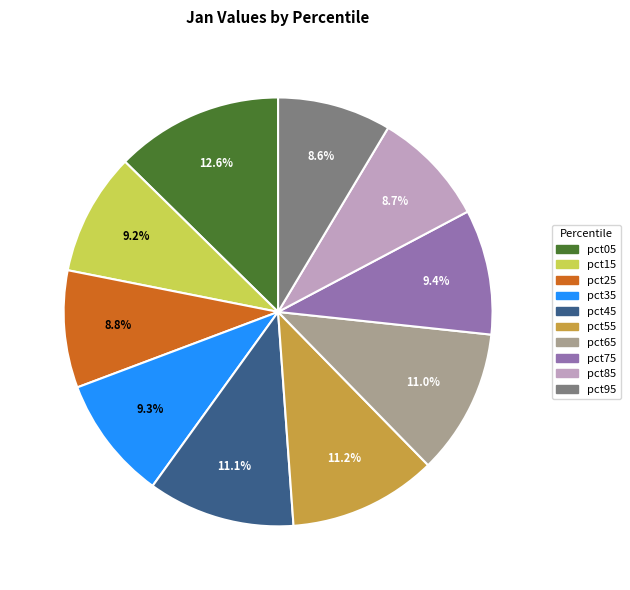

What is the largest slice in the pie chart?

pct05